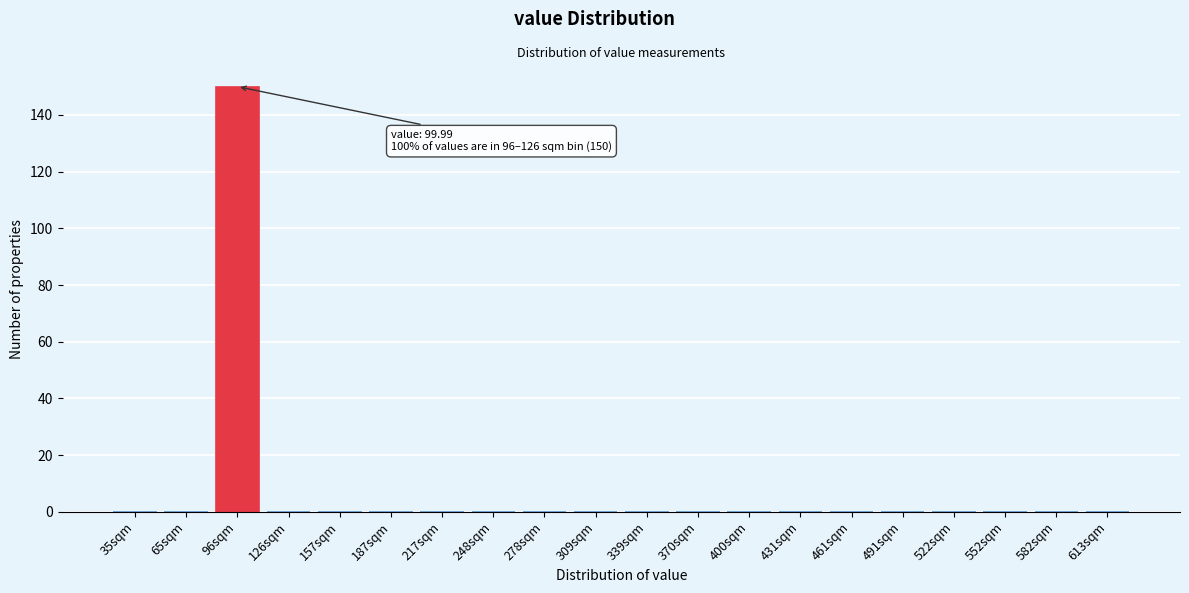

Reading left to right, transcribe all the data shown in this chart.

35sqm=0	65sqm=0	96sqm=150	126sqm=0	157sqm=0	187sqm=0	217sqm=0	248sqm=0	278sqm=0	309sqm=0	339sqm=0	370sqm=0	400sqm=0	431sqm=0	461sqm=0	491sqm=0	522sqm=0	552sqm=0	582sqm=0	613sqm=0